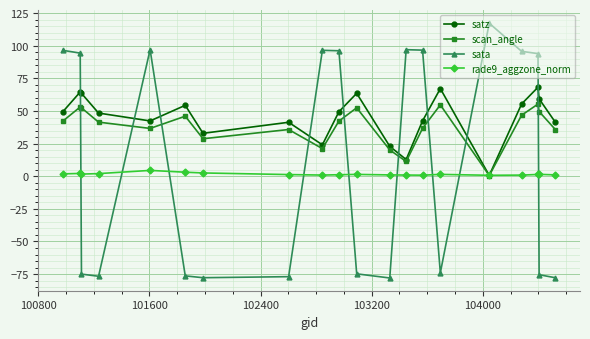

Is this an area chart (filled region under the line)?

No